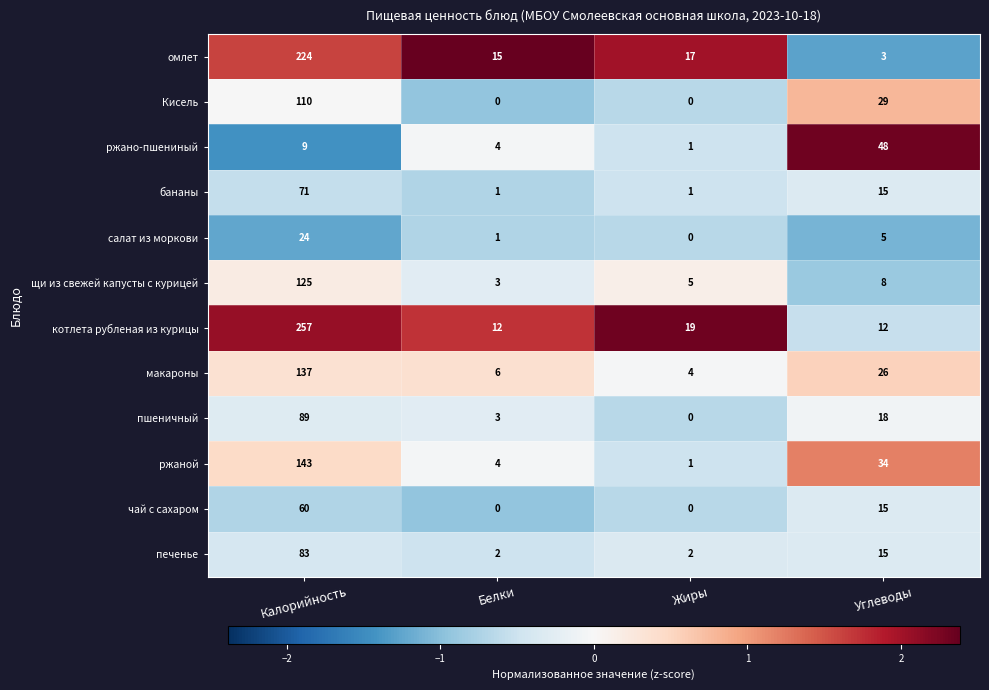

How many data points does each series have?

4